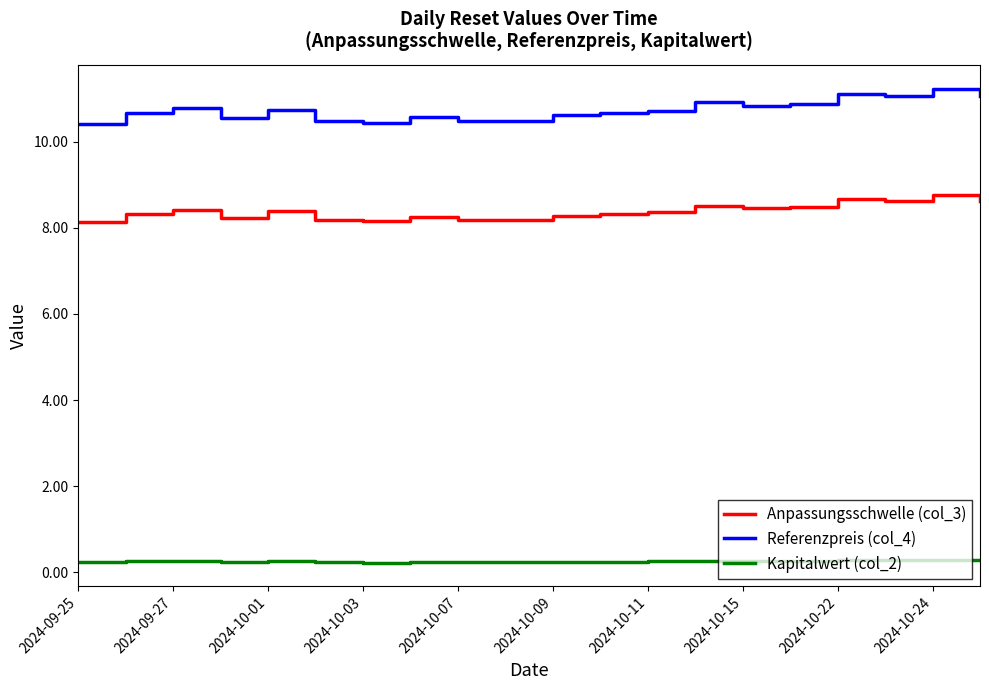

In Anpassungsschwelle (col_3), how many points are higher than both neighbors (excluding endpoints)?

6